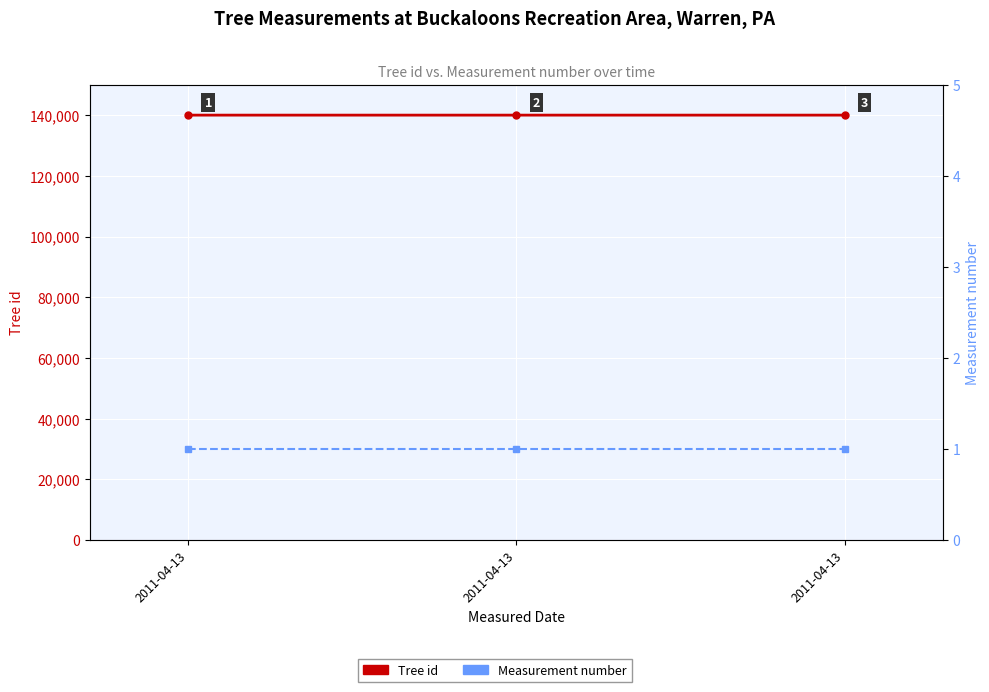

What is the maximum value for Tree id?

139994